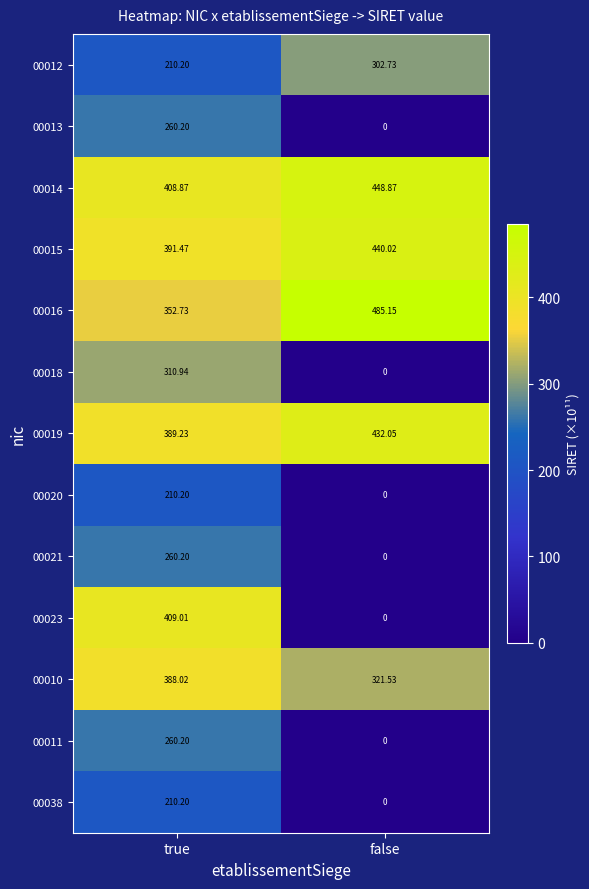

List the labels in order of 00021 value, smallest first.

false, true